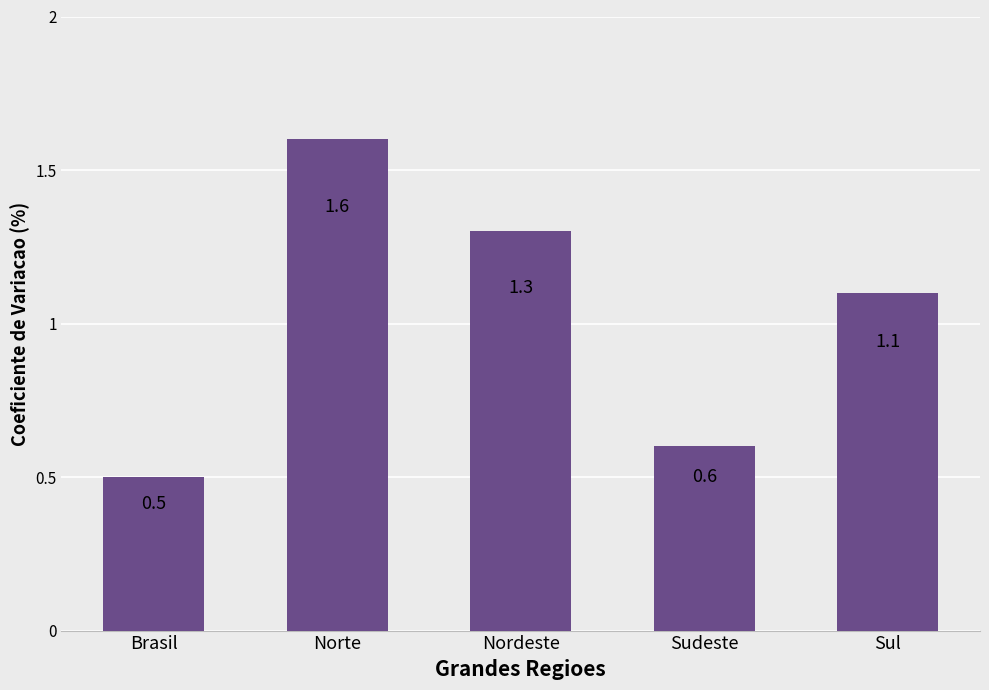

What is the sum of the values at Brasil and Nordeste?

1.8